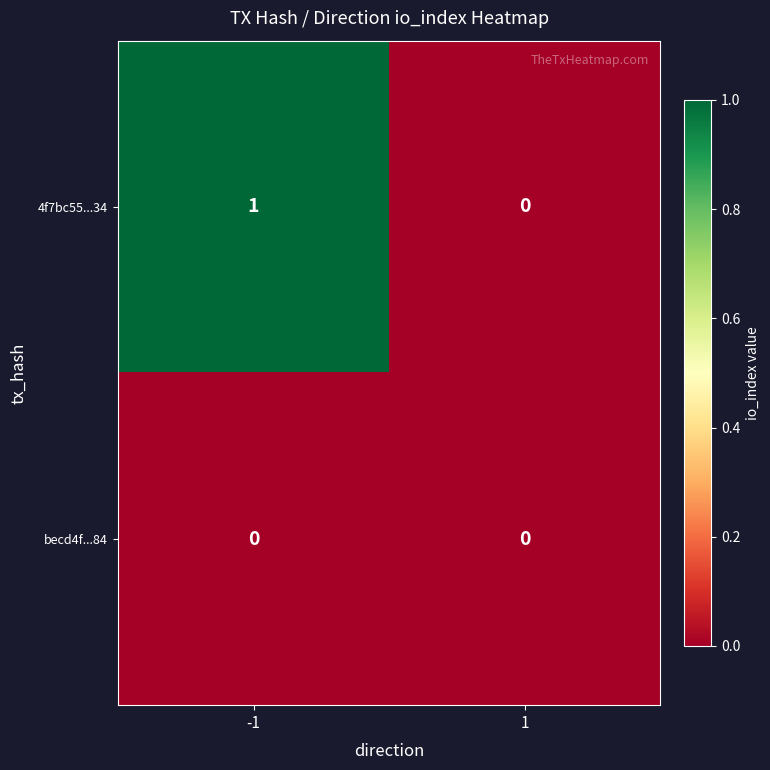

The value of 4f7bc55...34 at -1 is 1. True or false?

True